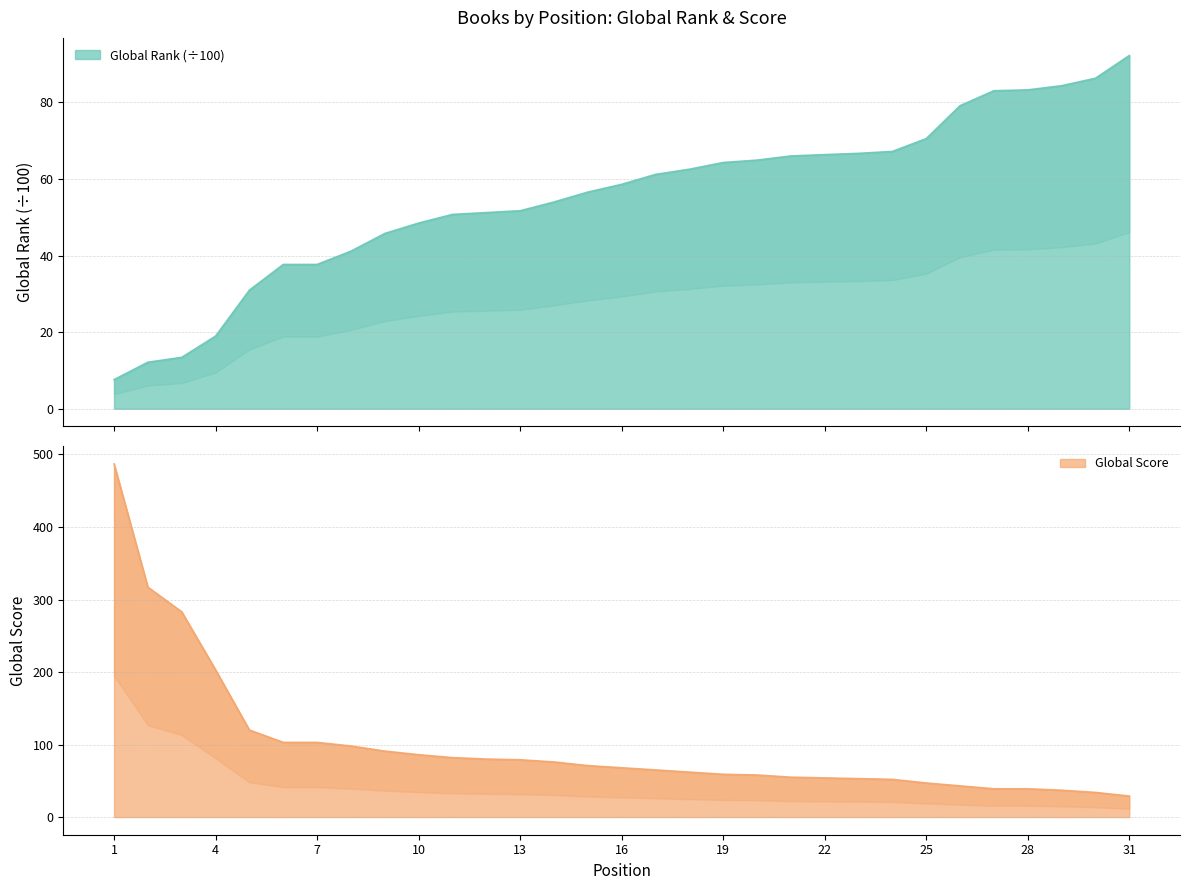

How many lines are shown in the chart?

2